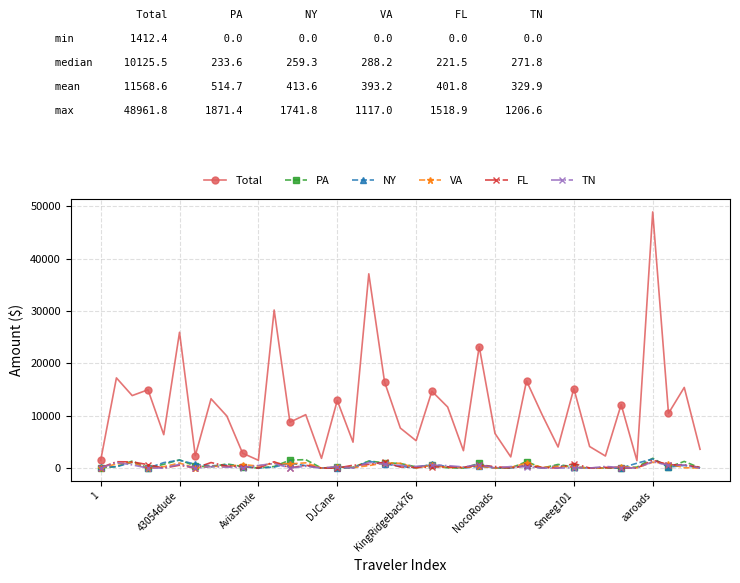

Which series has the widest spread of values?

Total